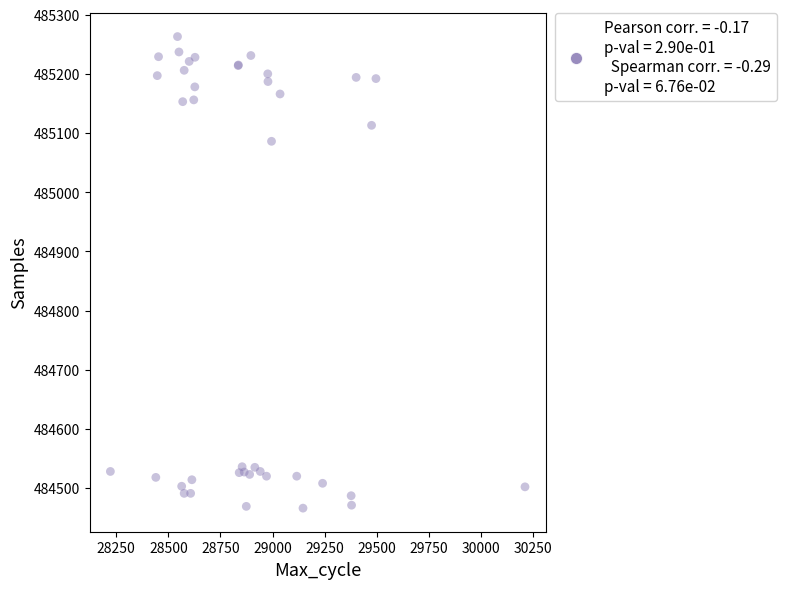

What Y value in the scatter plot is closest to 484864?

485086